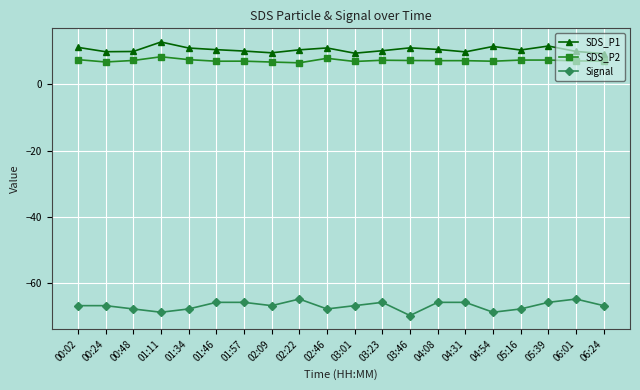

The Signal series shows -92.1 at 06:24. True or false?

False